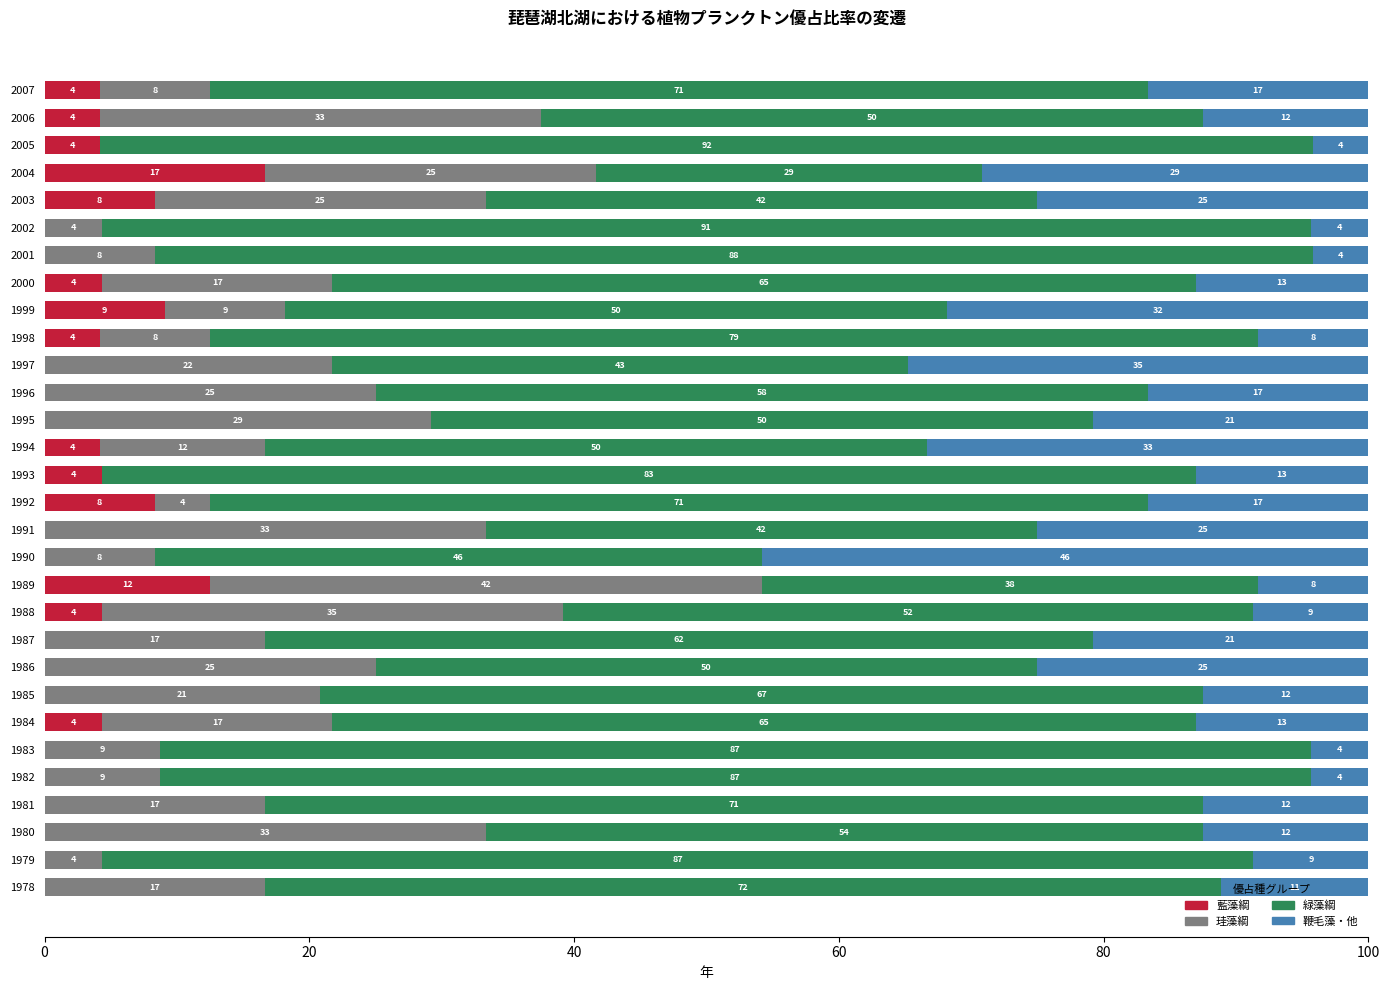

Which series has the widest spread of values?

緑藻綱